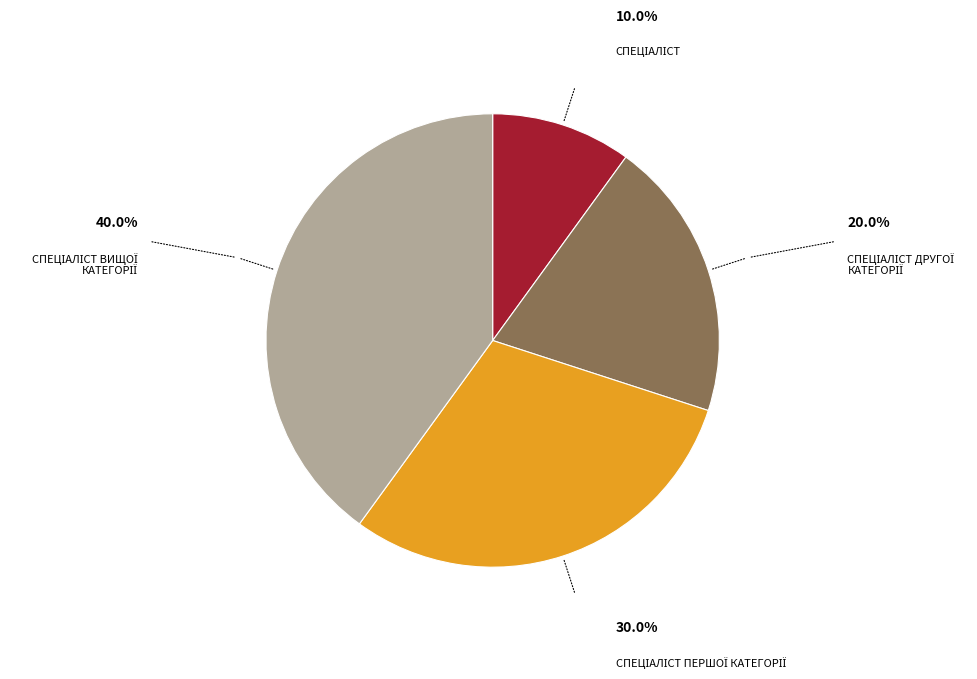

Is there any slice that represents more than half of the pie?

No